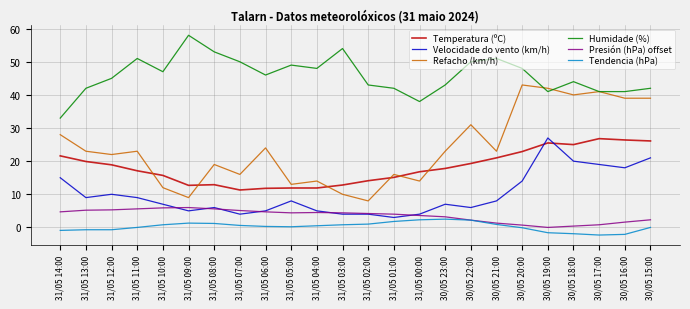

The value of Refacho (km/h) at 31/05 09:00 is 9.0. True or false?

True